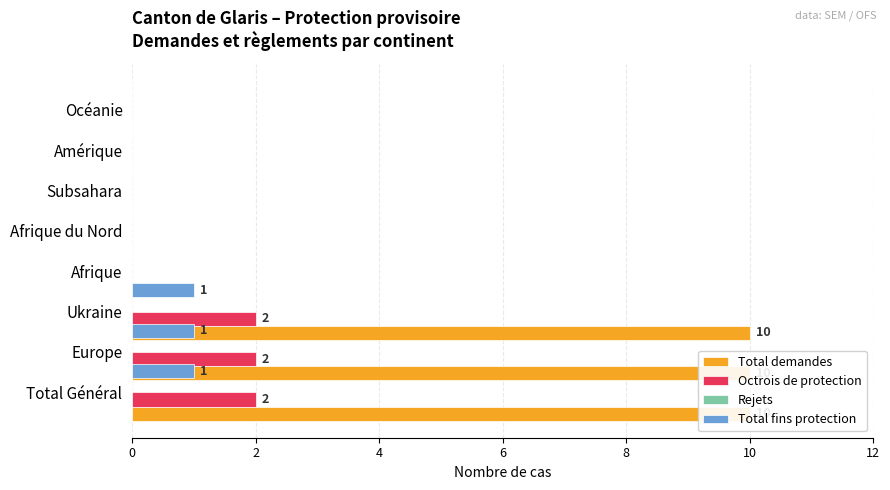

What is the maximum value for Total demandes?

10.0